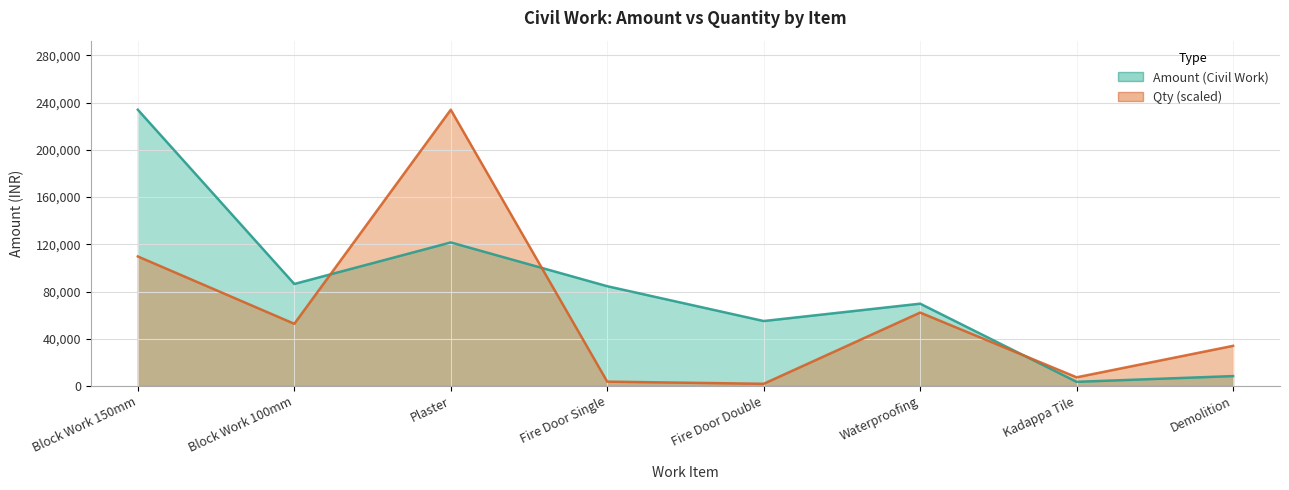

Reading left to right, extract all data points from this chart.

Amount (Civil Work): Block Work 150mm=234000.0	Block Work 100mm=86400.0	Plaster=121581.0	Fire Door Single=84500.0	Fire Door Double=55000.0	Waterproofing=69700.0	Kadappa Tile=3500.0	Demolition=8361.0
Qty: Block Work 150mm=109704.6	Block Work 100mm=52658.2	Plaster=234000.0	Fire Door Single=3656.8	Fire Door Double=1828.4	Waterproofing=62166.0	Kadappa Tile=7313.6	Demolition=33971.9